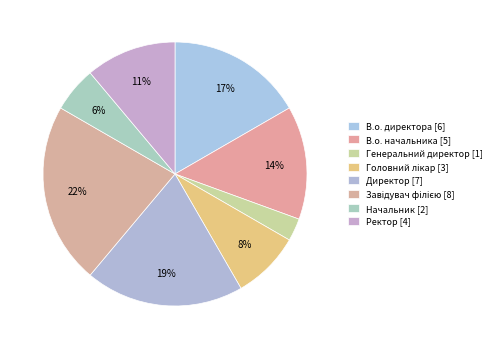

To the nearest percent, what percentage of the pie is Начальник?

6%